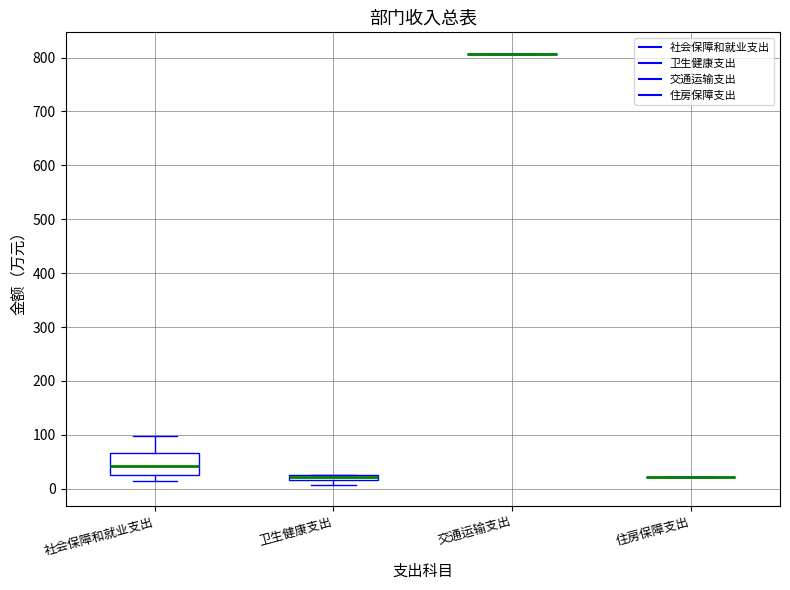

Where is the lower edge of the box for 社会保障和就业支出 on the y-axis? The values are not printed on the chart, so give them approximately, as read against the axis.

30